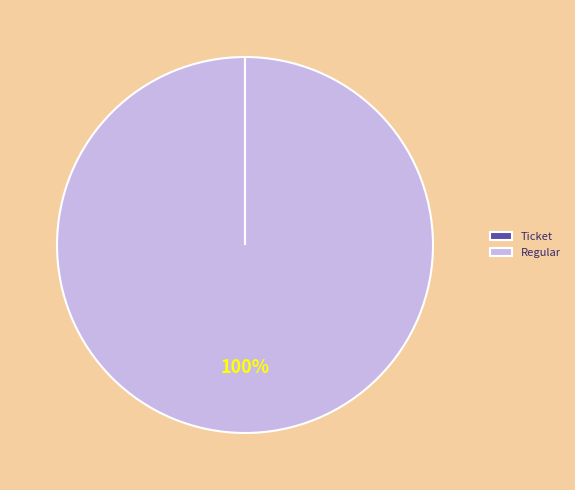

Is Regular the majority of the pie?

Yes